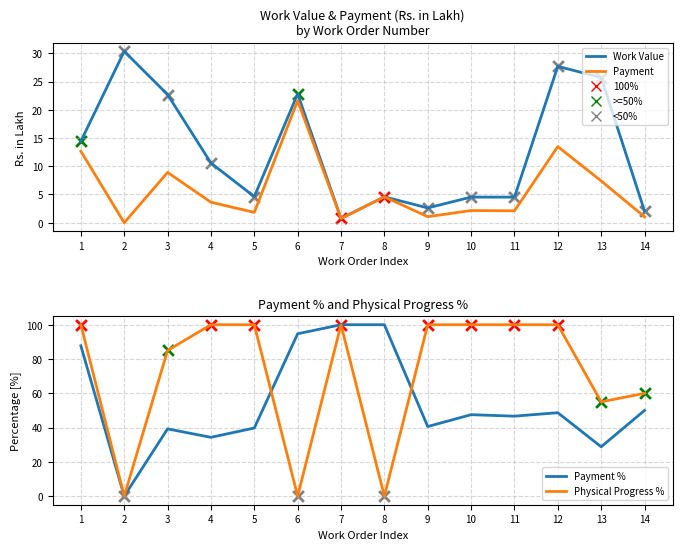

Is the value of Payment % at 12 greater than the value of Physical Progress % at 14?

No